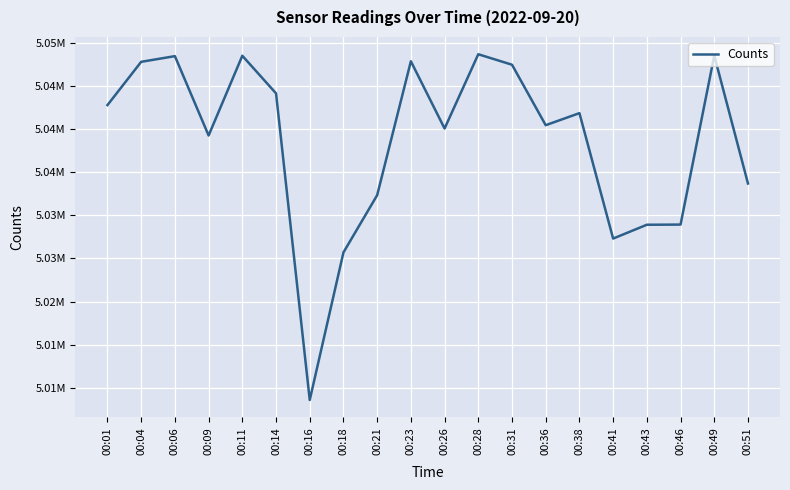

Approximately how many times larger is the value at 00:16 compared to 00:26?

1.0